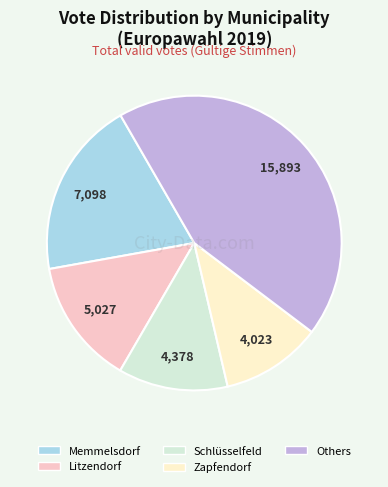

Is there a majority slice in this chart?

No